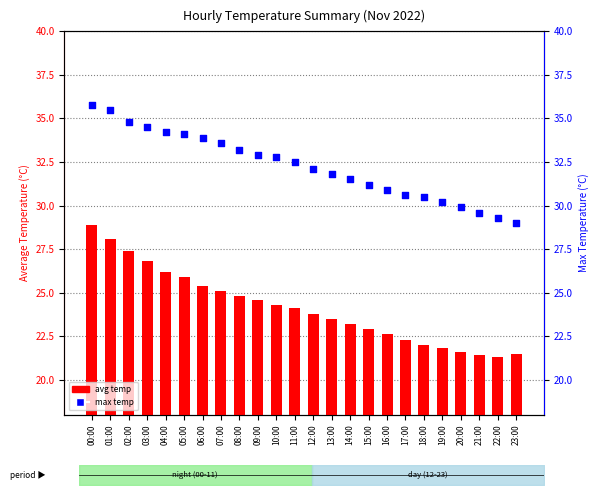

At how many categories does at least one series exceed 33?

9